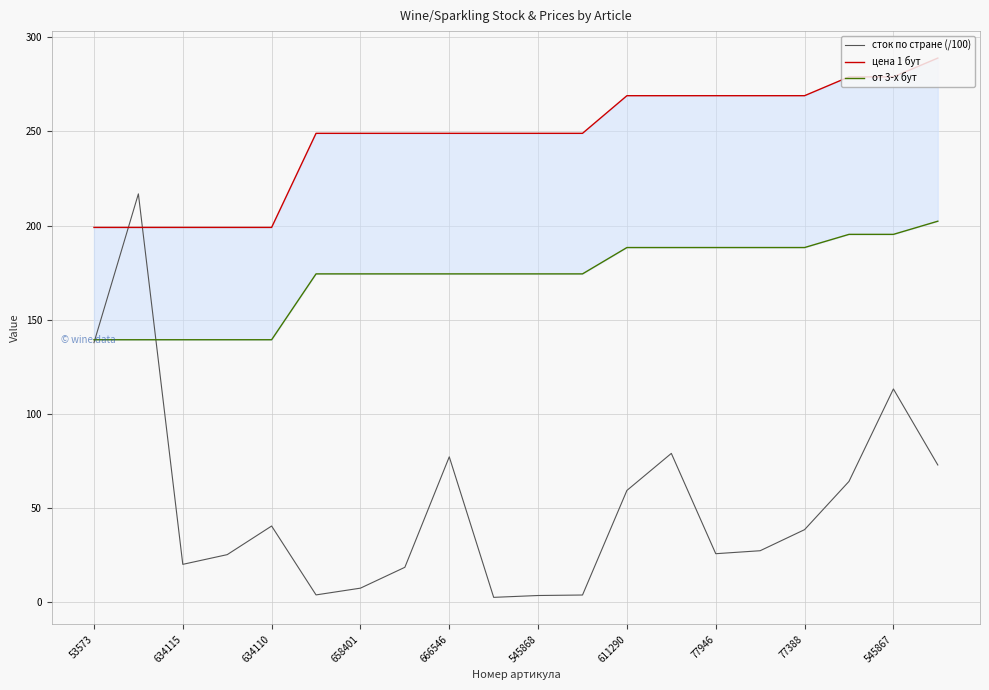

Where is сток по стране (/100) nearest to the value 109?

545867